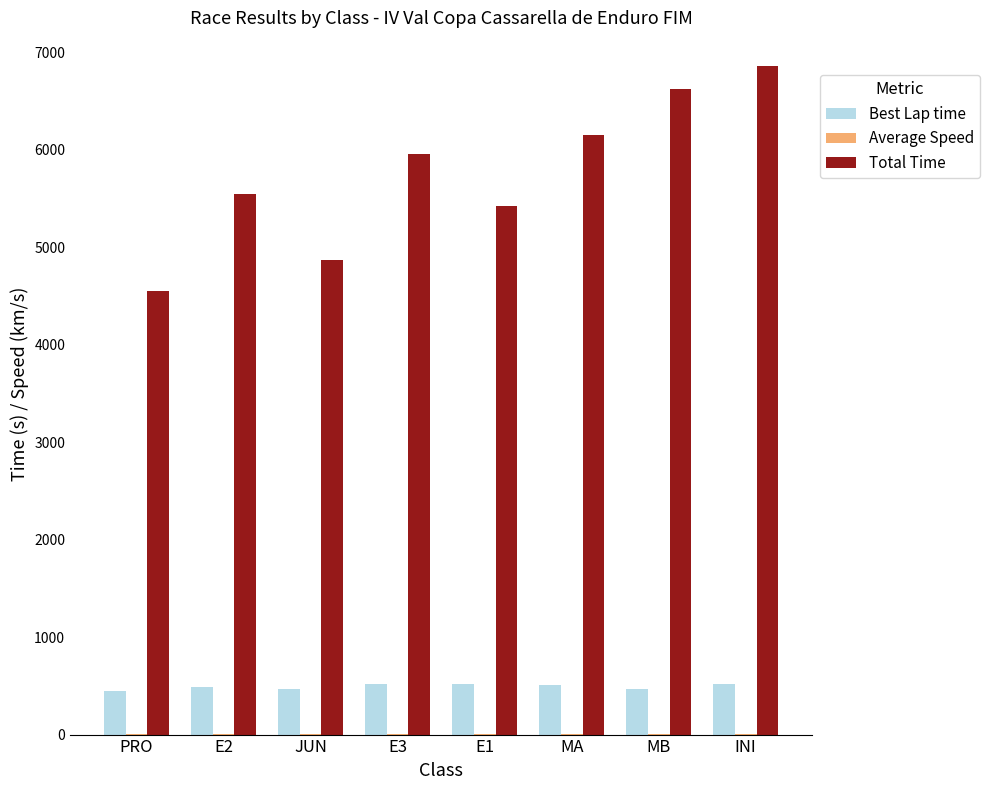

Between E2 and MB, which series saw the biggest shift?

Total Time